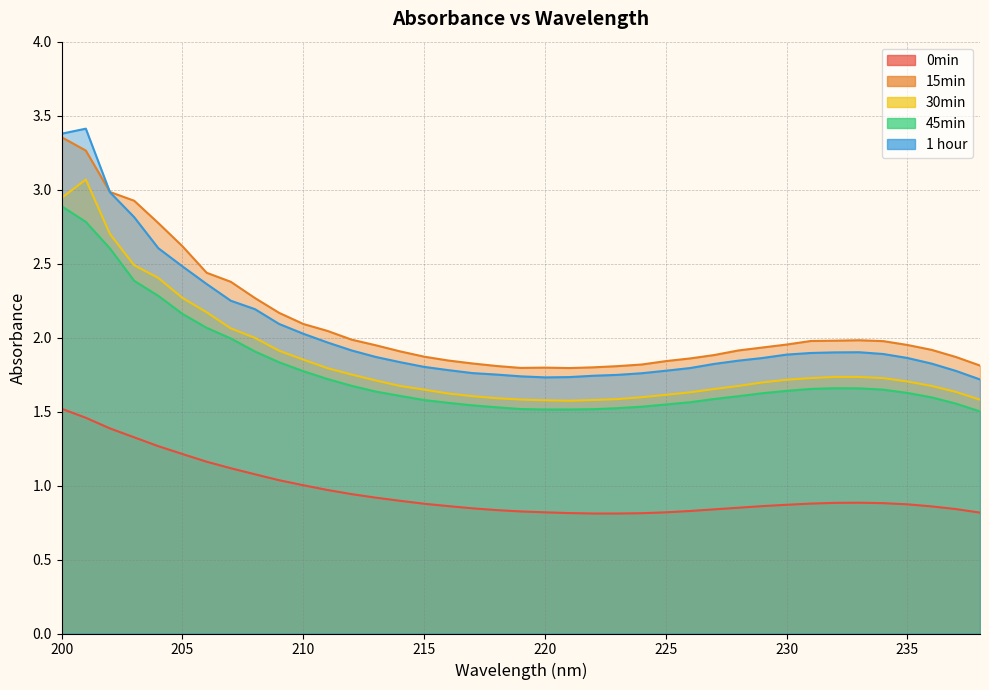

Which series has the largest total across all categories?

15min